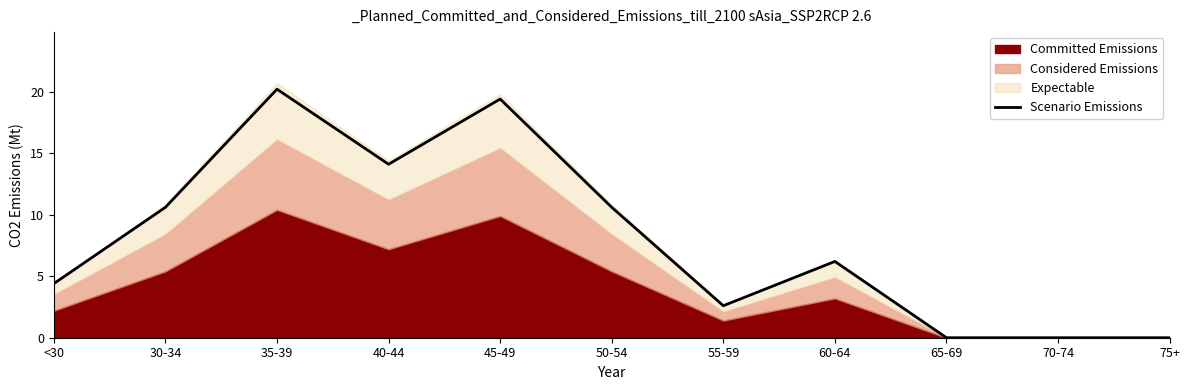

What is the label of the 4th point from the left?

40-44